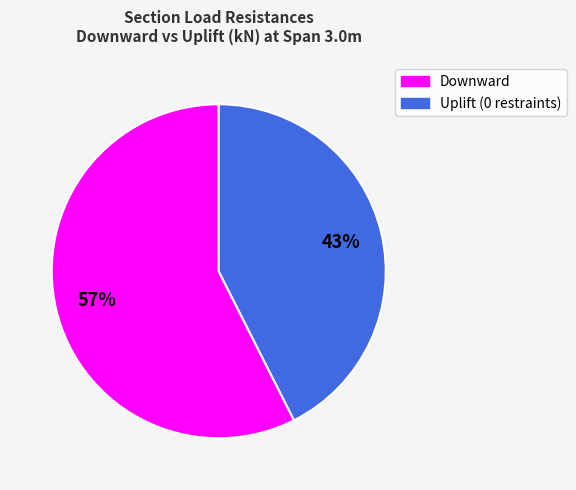

Rank the categories by value from lowest to highest.

Uplift (0 restraints), Downward